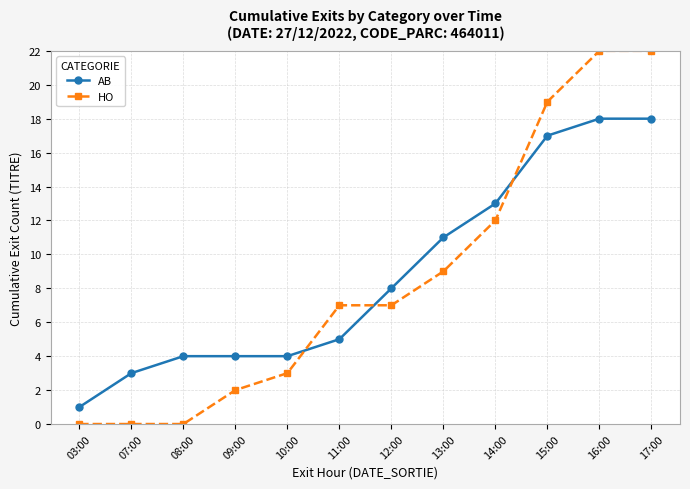

What is the label of the 4th point from the right?

14:00